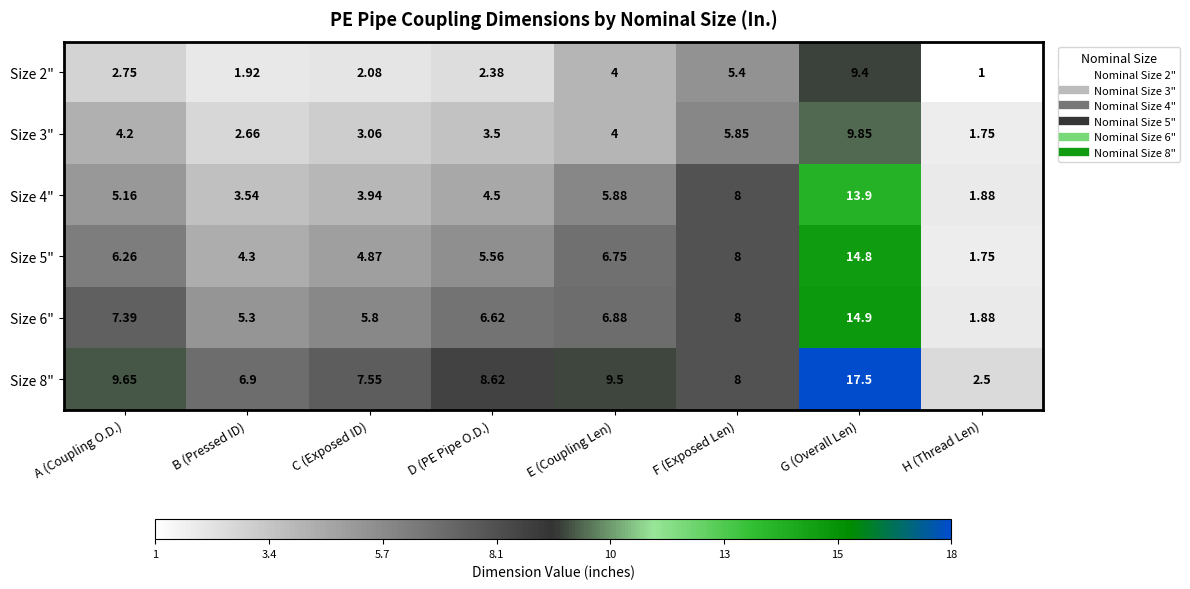

At which category is the sum across all series the highest?

G (Overall Len)